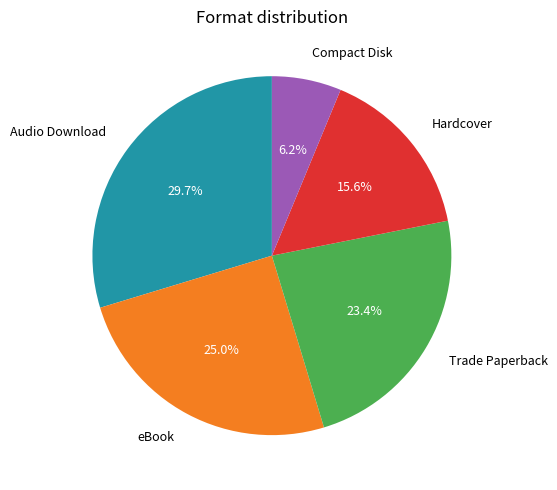

How many segments does this pie chart have?

5